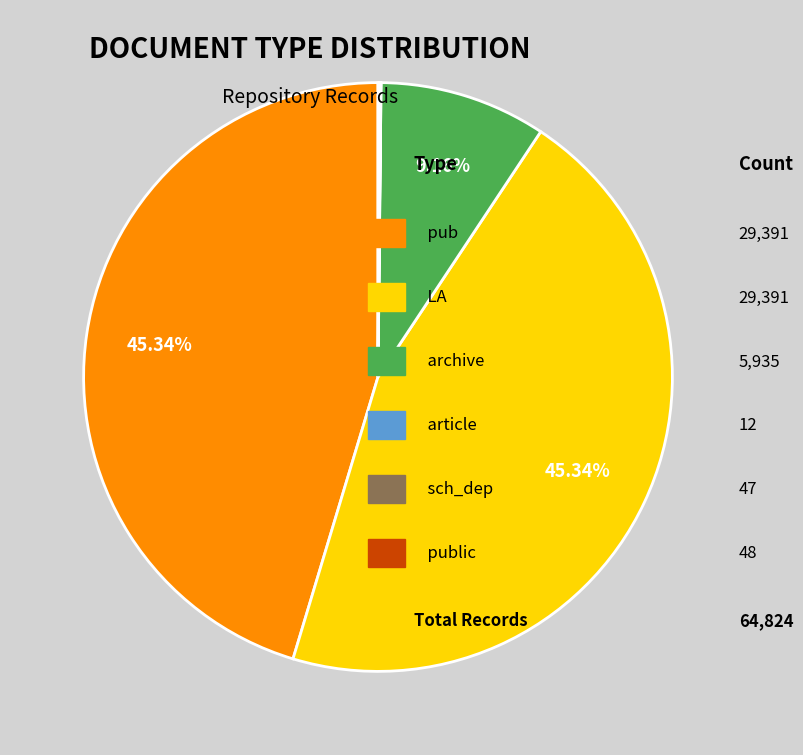

Is there a majority slice in this chart?

No